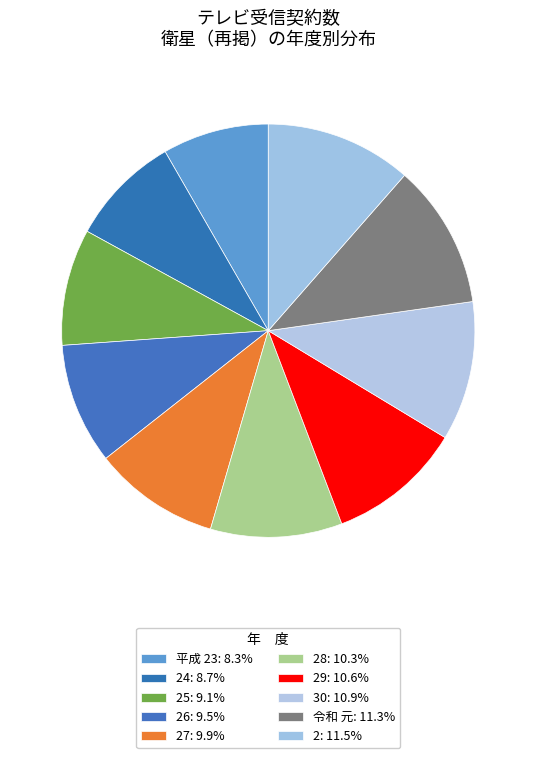

Count the number of slices in the pie.

10